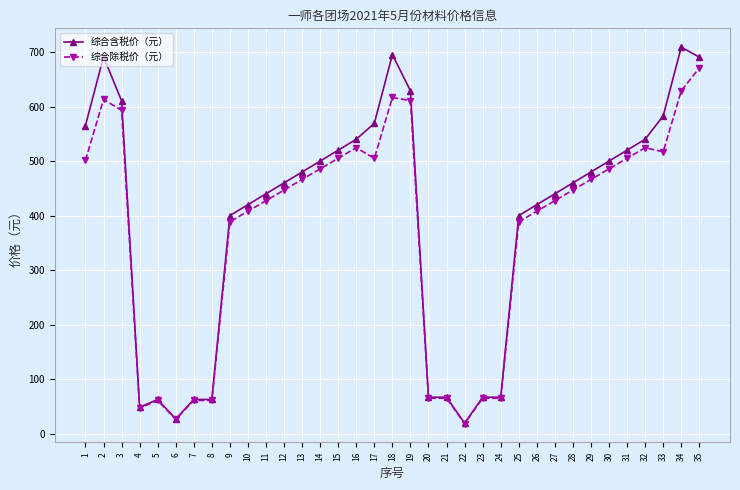

Is the value of 综合除税价（元） at 5 greater than the value of 综合含税价（元） at 25?

No